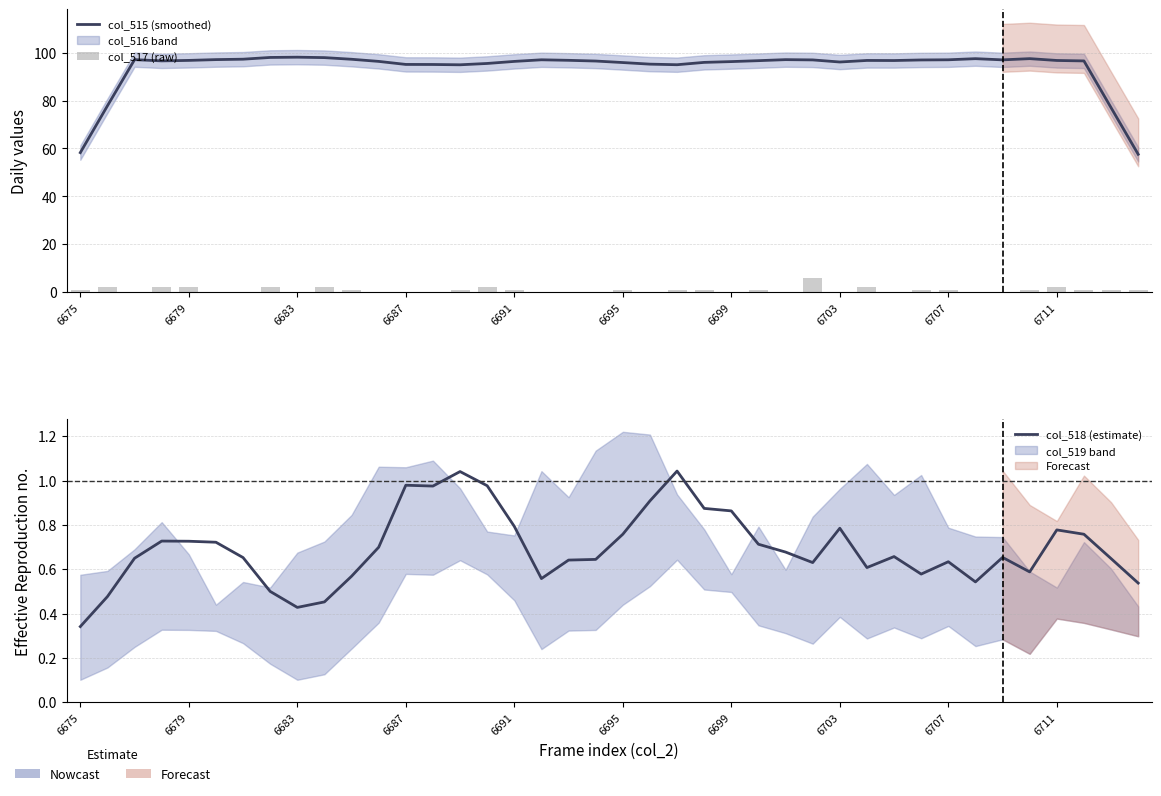

What is the greatest value displayed?

98.1